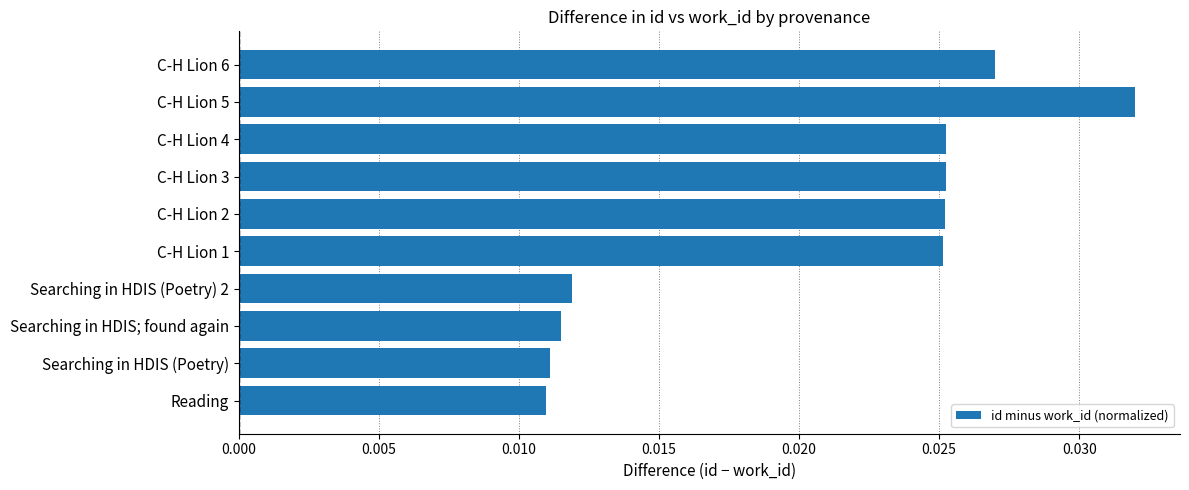

Count the values in the range 0 to 1.

10